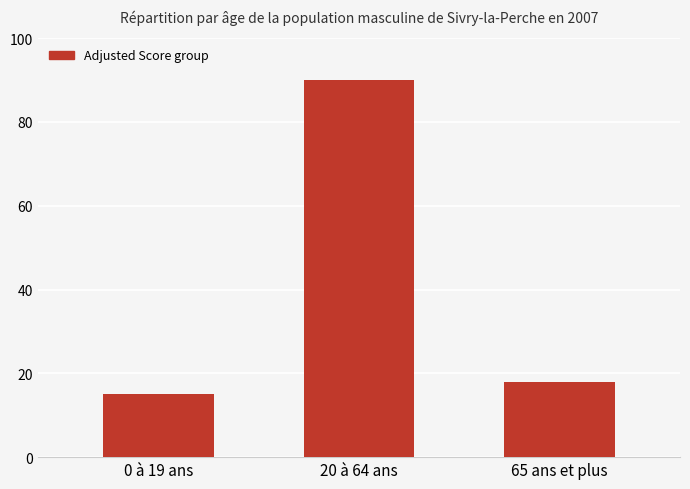

Where is the data nearest to the value 52?

65 ans et plus